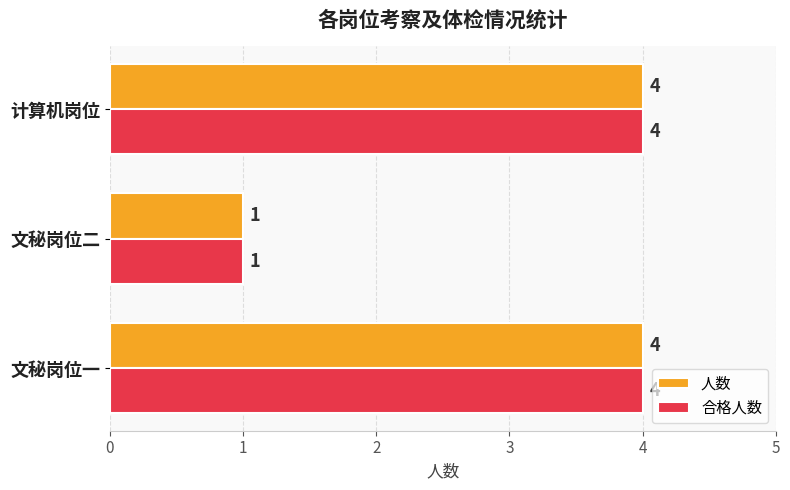

True or false: 合格人数 has a value of 4 at 计算机岗位.

True